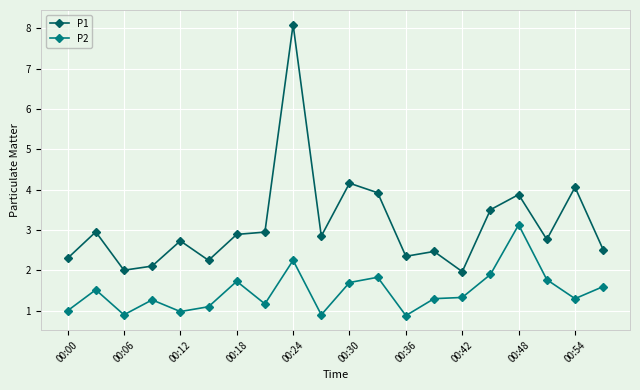

How many lines are shown in the chart?

2